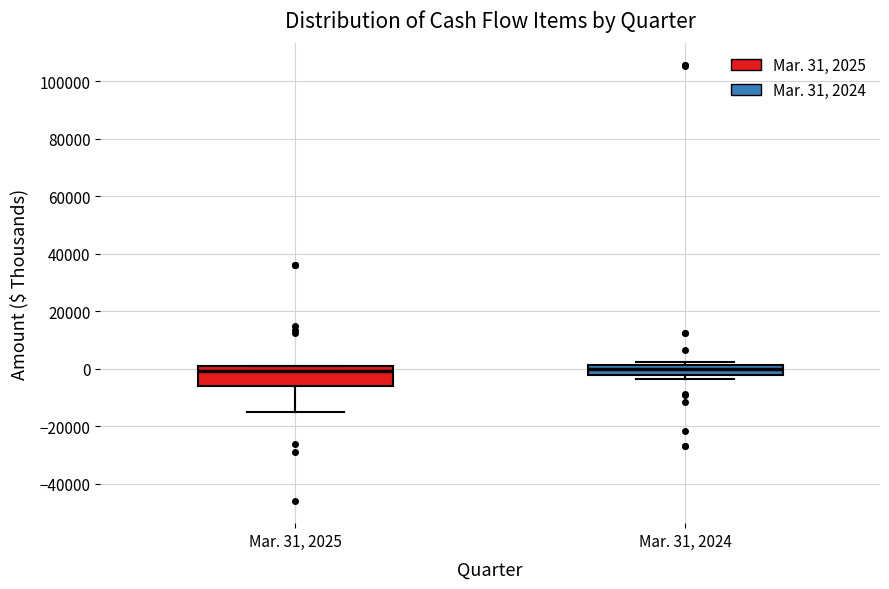

Where does the lower whisker of the box for Mar. 31, 2025 end on the y-axis? The values are not printed on the chart, so give them approximately, as read against the axis.

-14000